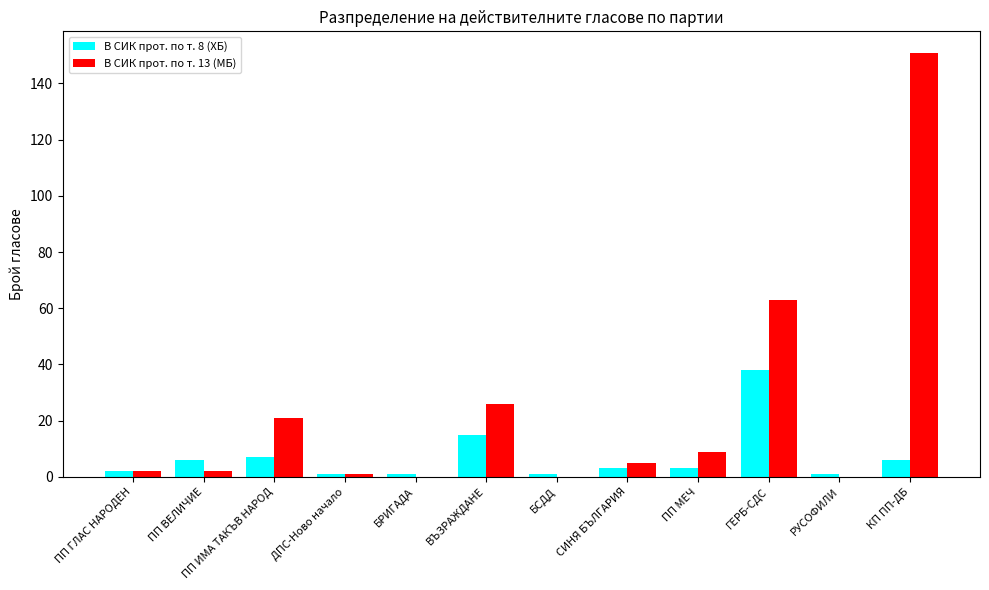

The value of В СИК прот. по т. 13 (МБ) at ПП ГЛАС НАРОДЕН is 2. True or false?

True